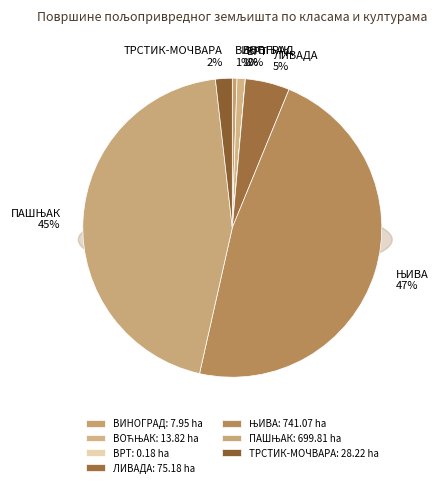

How many slices are in this pie chart?

7